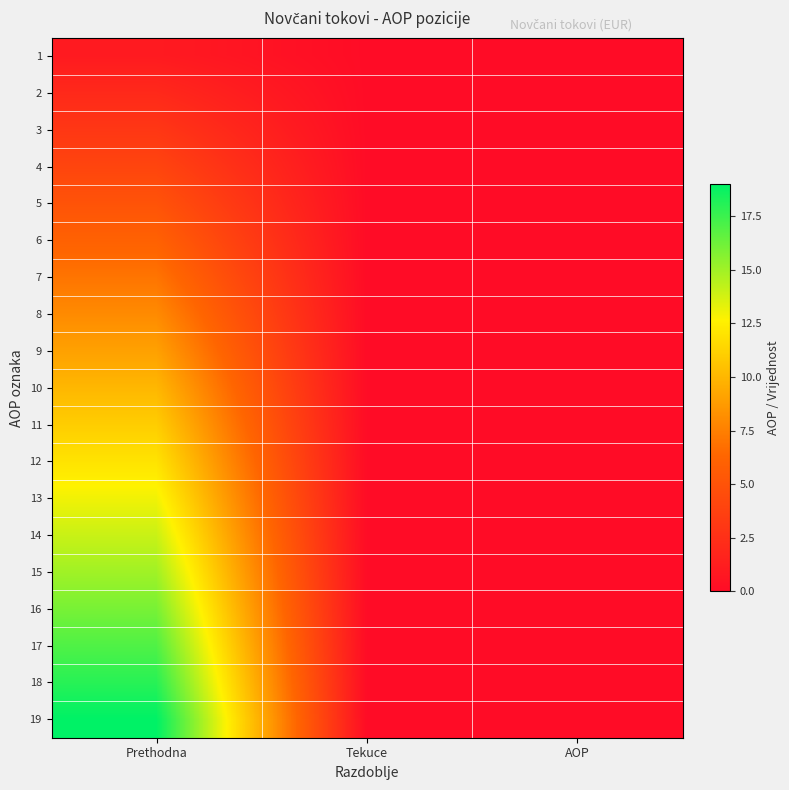

Reading right to left, extract all data points from this chart.

1: AOP=0	Tekuce=0	Prethodna=1
2: AOP=0	Tekuce=0	Prethodna=2
3: AOP=0	Tekuce=0	Prethodna=3
4: AOP=0	Tekuce=0	Prethodna=4
5: AOP=0	Tekuce=0	Prethodna=5
6: AOP=0	Tekuce=0	Prethodna=6
7: AOP=0	Tekuce=0	Prethodna=7
8: AOP=0	Tekuce=0	Prethodna=8
9: AOP=0	Tekuce=0	Prethodna=9
10: AOP=0	Tekuce=0	Prethodna=10
11: AOP=0	Tekuce=0	Prethodna=11
12: AOP=0	Tekuce=0	Prethodna=12
13: AOP=0	Tekuce=0	Prethodna=13
14: AOP=0	Tekuce=0	Prethodna=14
15: AOP=0	Tekuce=0	Prethodna=15
16: AOP=0	Tekuce=0	Prethodna=16
17: AOP=0	Tekuce=0	Prethodna=17
18: AOP=0	Tekuce=0	Prethodna=18
19: AOP=0	Tekuce=0	Prethodna=19